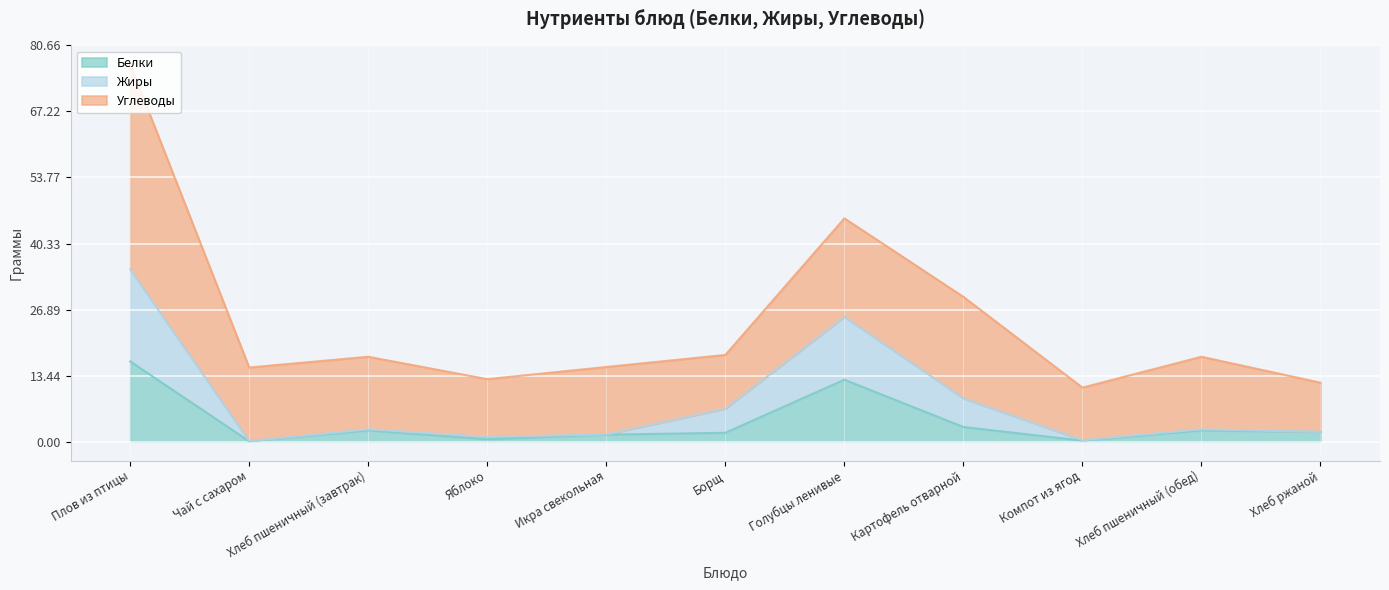

The Белки series shows 16.3 at Плов из птицы. True or false?

True